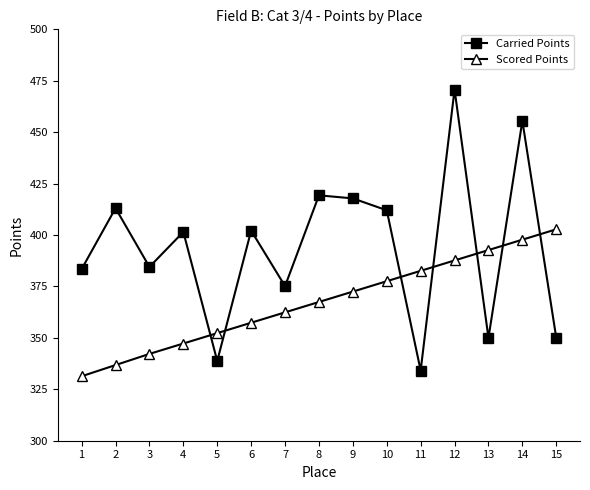

What is the difference between the second highest and second lowest values in the Scored Points series?

61.0